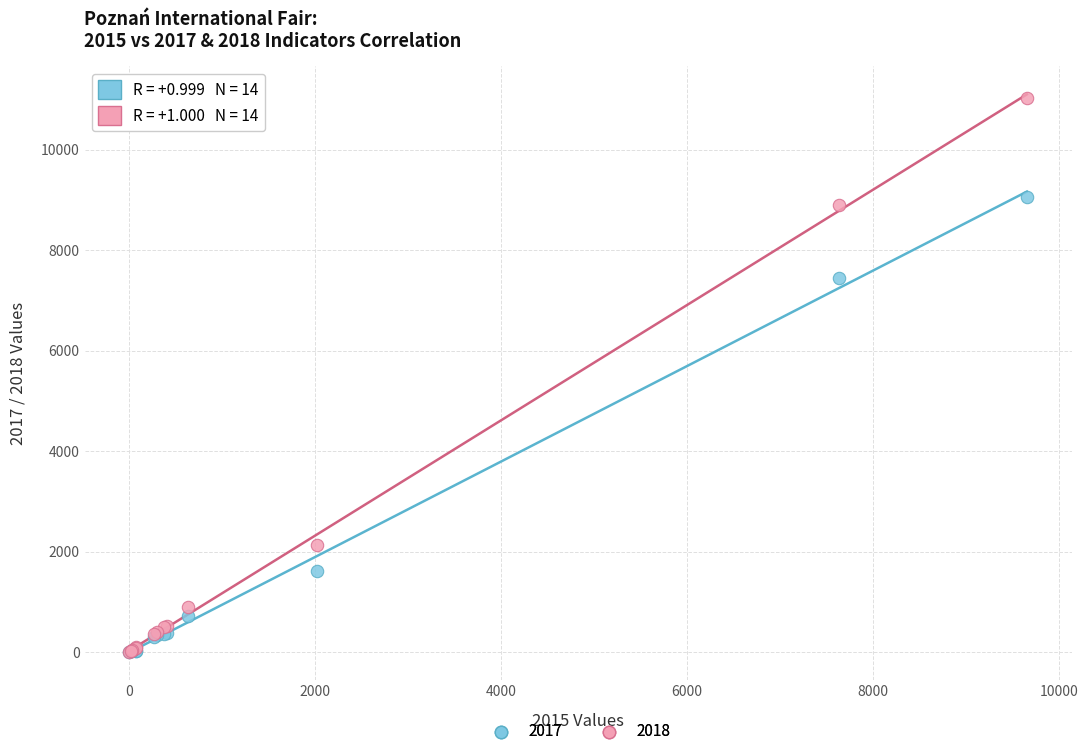

Which series has the largest Y range (max minus min)?

2018